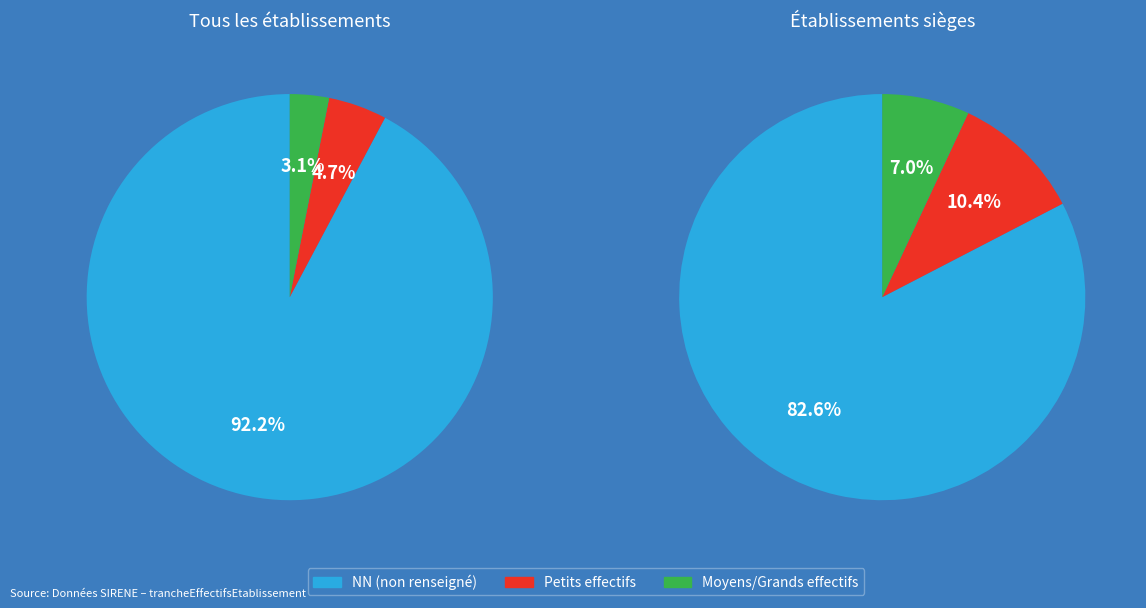

Is it true that 01 is 7% of the pie?

False